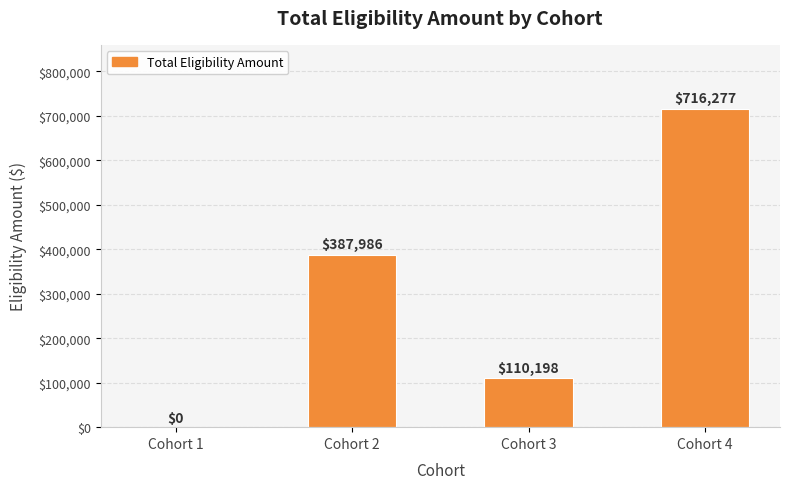

Reading left to right, what are all the values shown in this chart?

Cohort 1=0	Cohort 2=387986	Cohort 3=110198	Cohort 4=716277